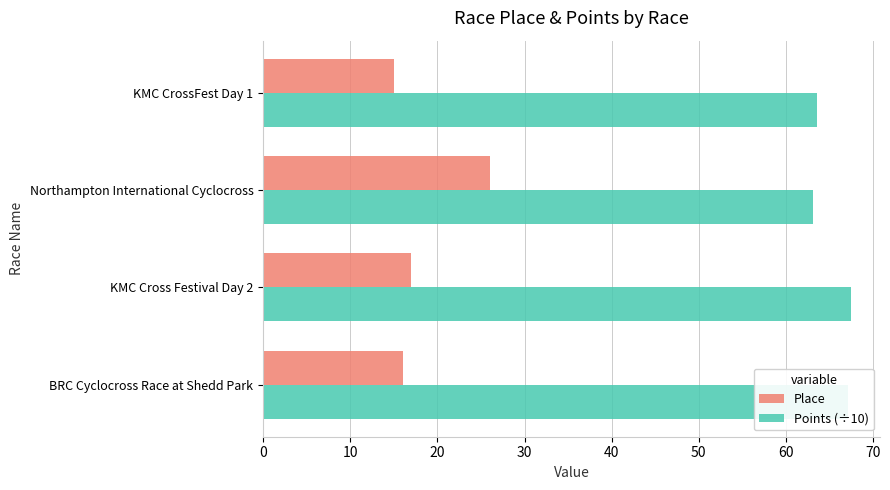

At KMC CrossFest Day 1, list the series in order from smallest to largest.

Place, Points (÷10)